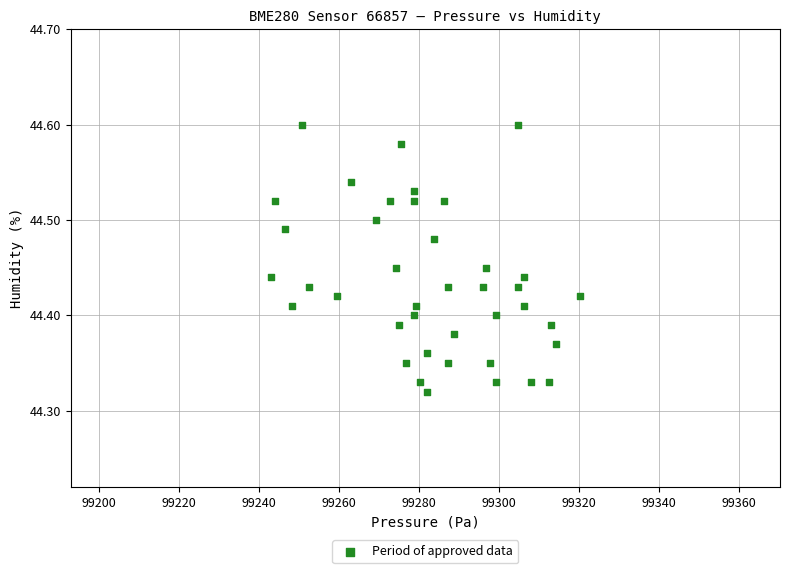

What is the range of Y values (max minus min)?

0.3